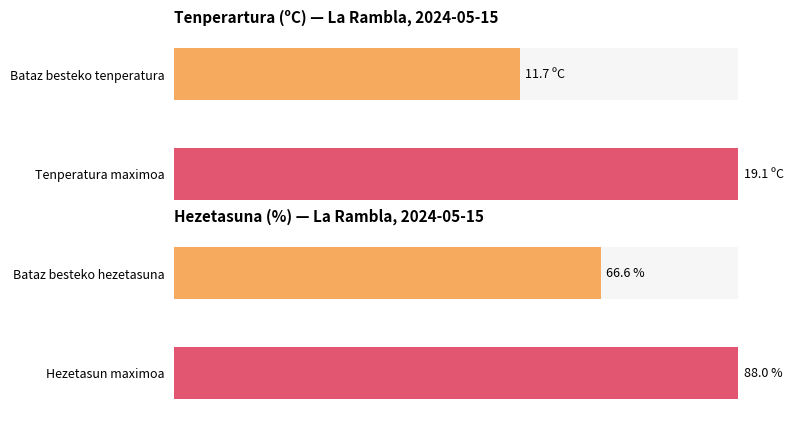

How many bars are there in each group?

2